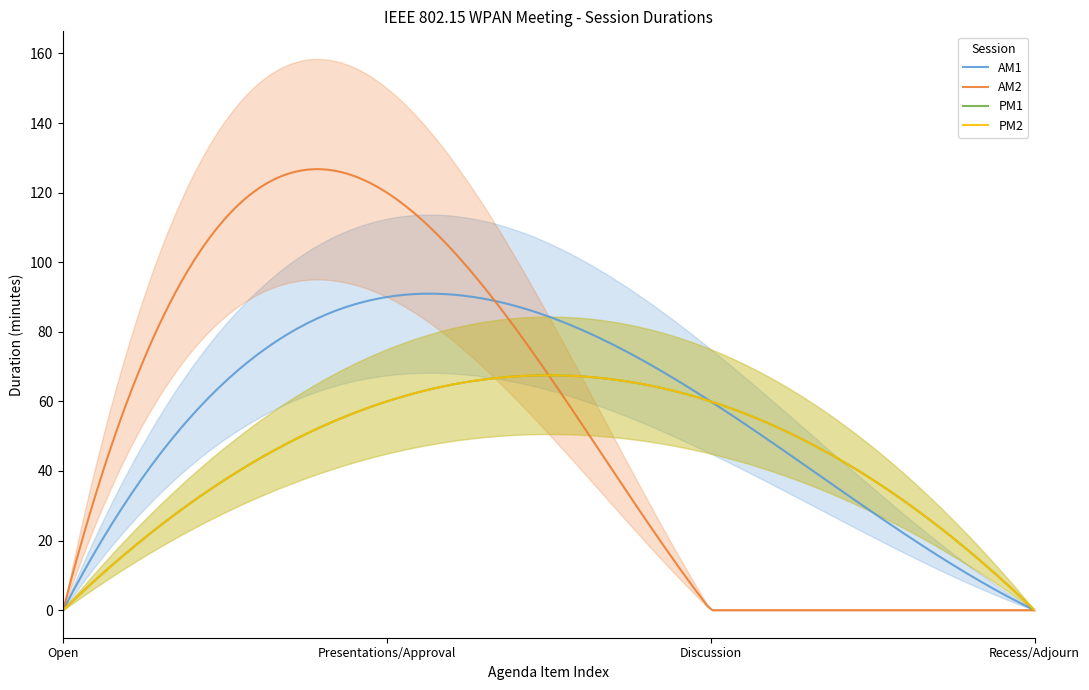

True or false: AM1 has more than 2 interior local peaks.

False